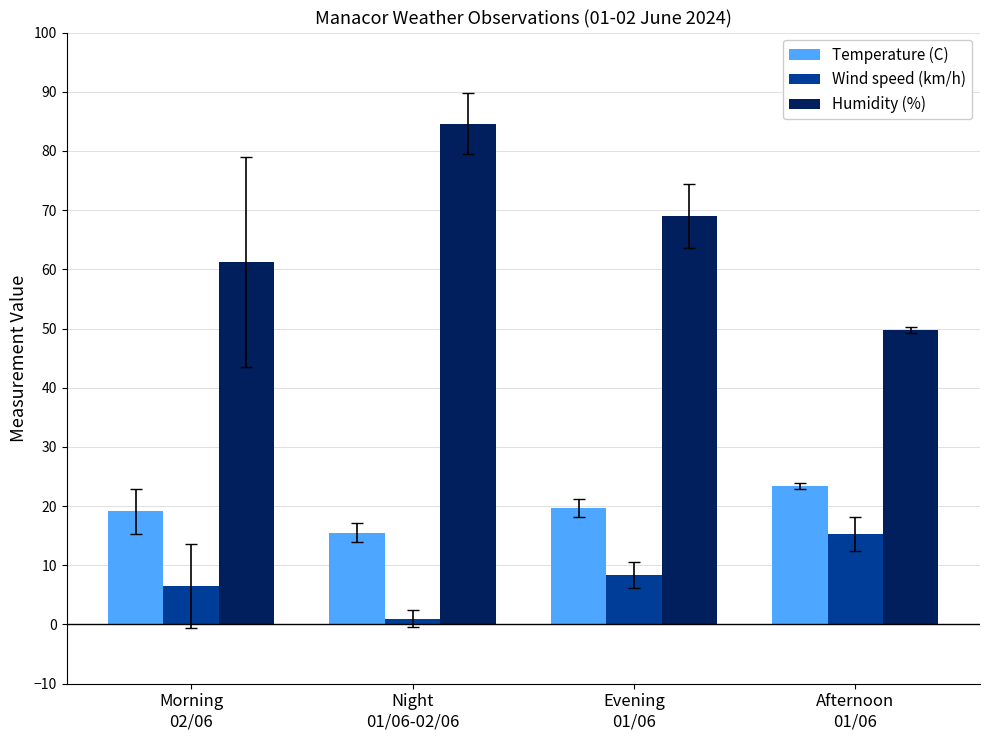

What is the label of the 1st bar from the left?

Morning
02/06